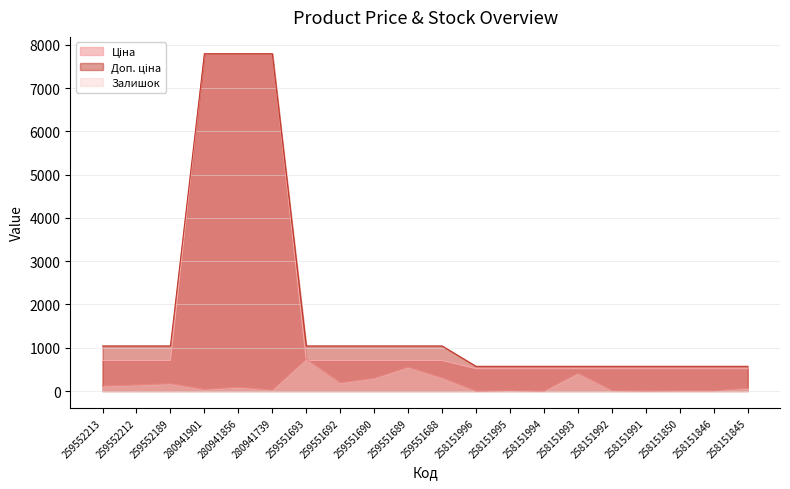

At which category does the chart reach its peak across all series?

280941901